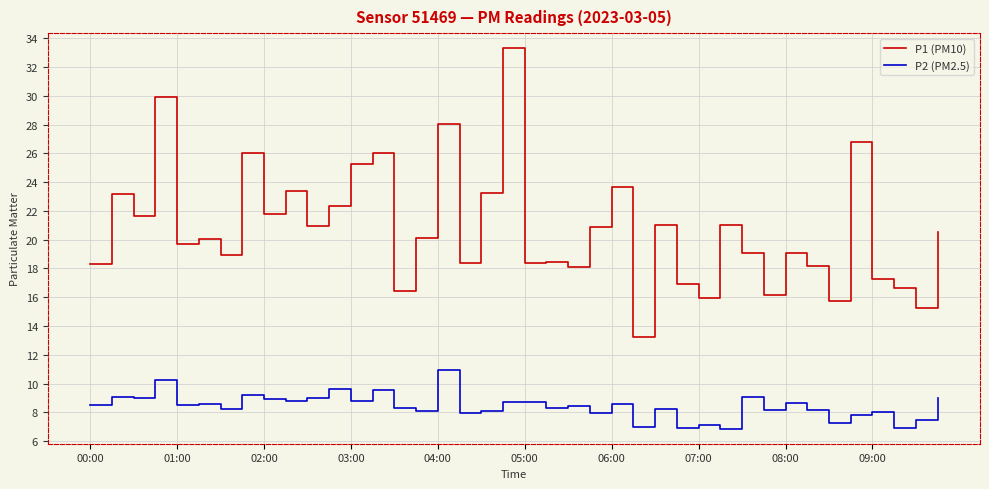

How many lines are shown in the chart?

2